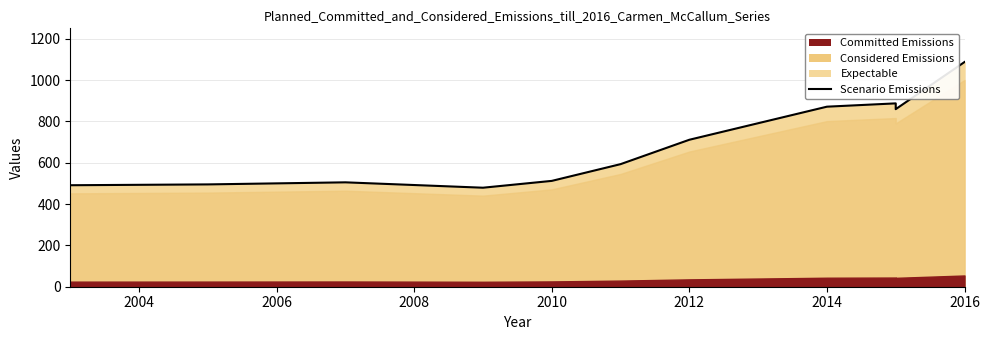

What is the difference between the maximum and minimum values?

608